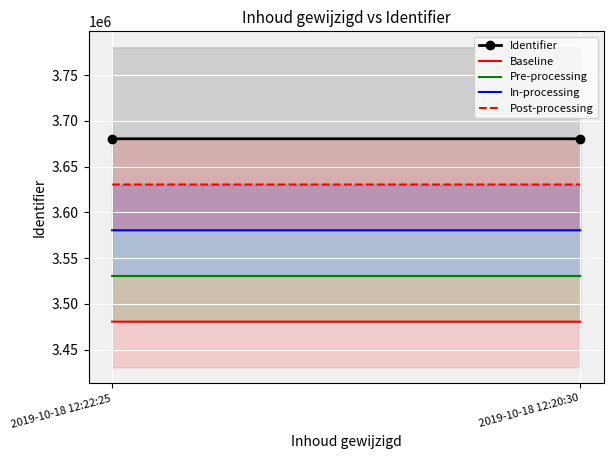

Is the value of In-processing at 2019-10-18 12:22:25 greater than the value of Pre-processing at 2019-10-18 12:20:30?

Yes